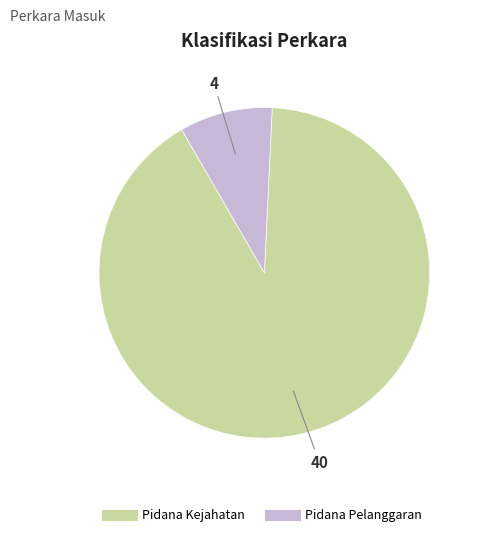

True or false: Pidana Kejahatan accounts for 98% of the total.

False